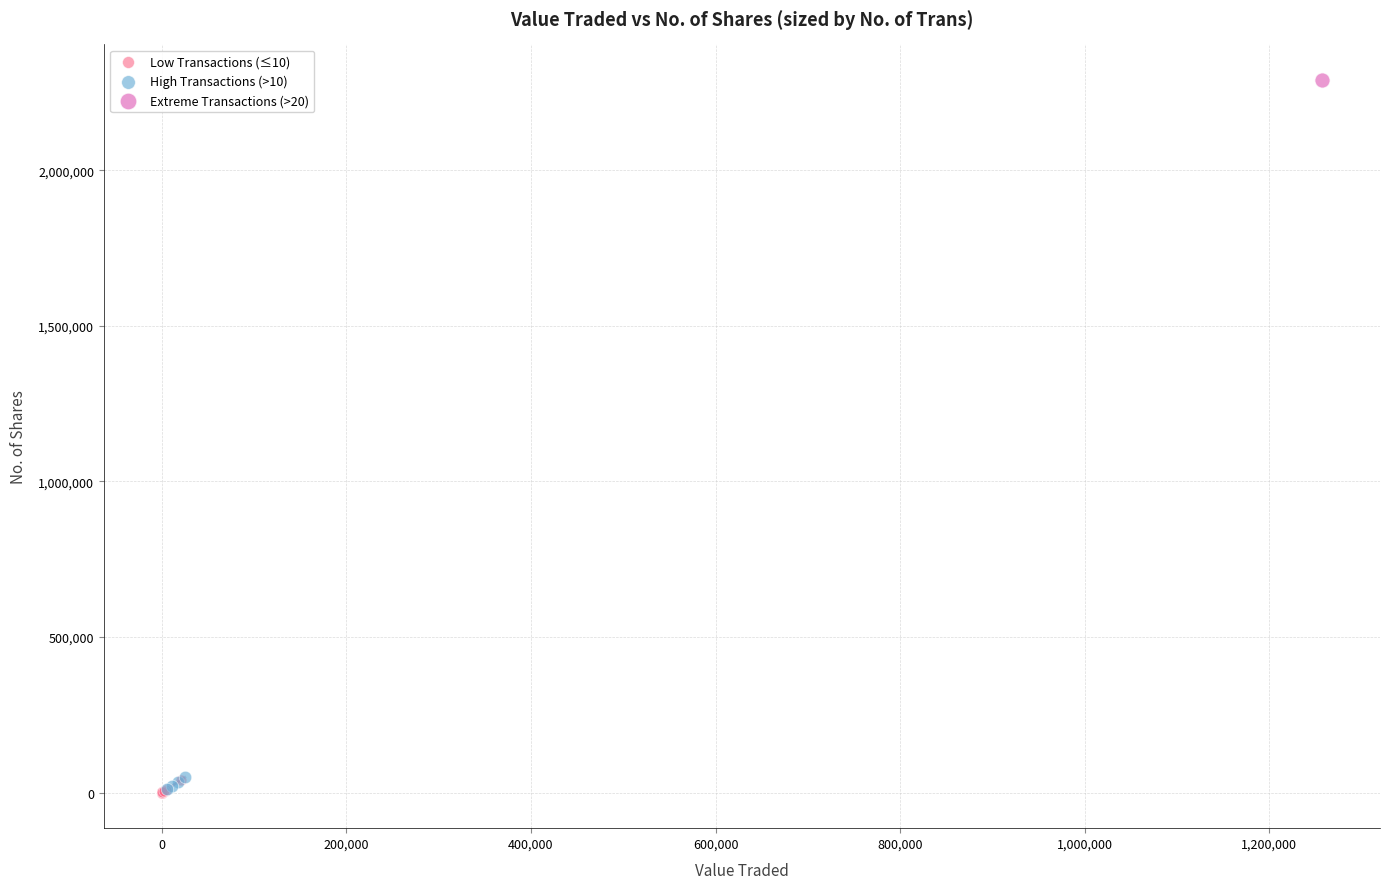

Which series reaches the maximum Y coordinate?

Extreme Transactions (>20)